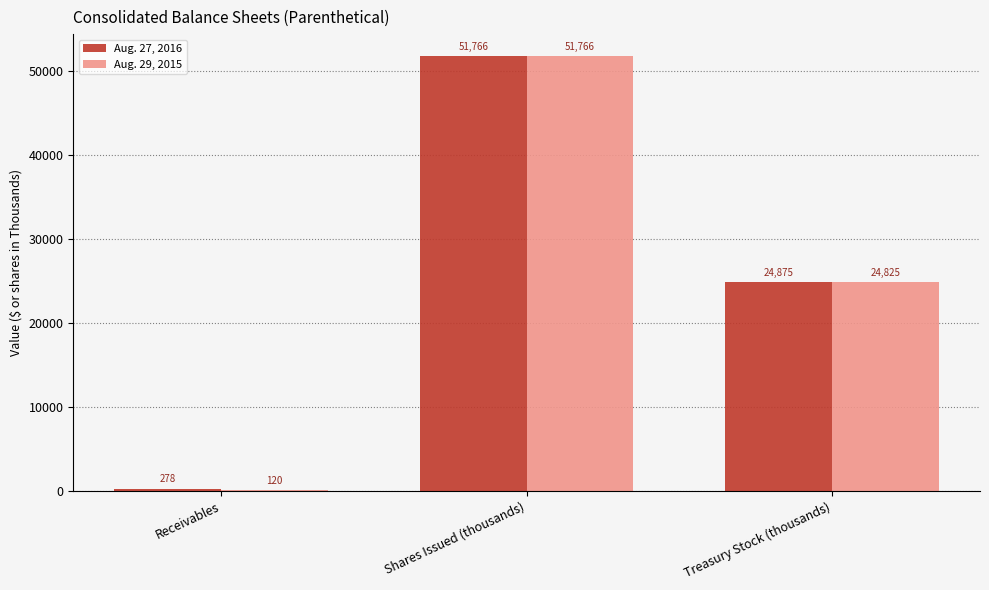

Which series changed the most between Receivables and Treasury Stock (thousands)?

Aug. 29, 2015